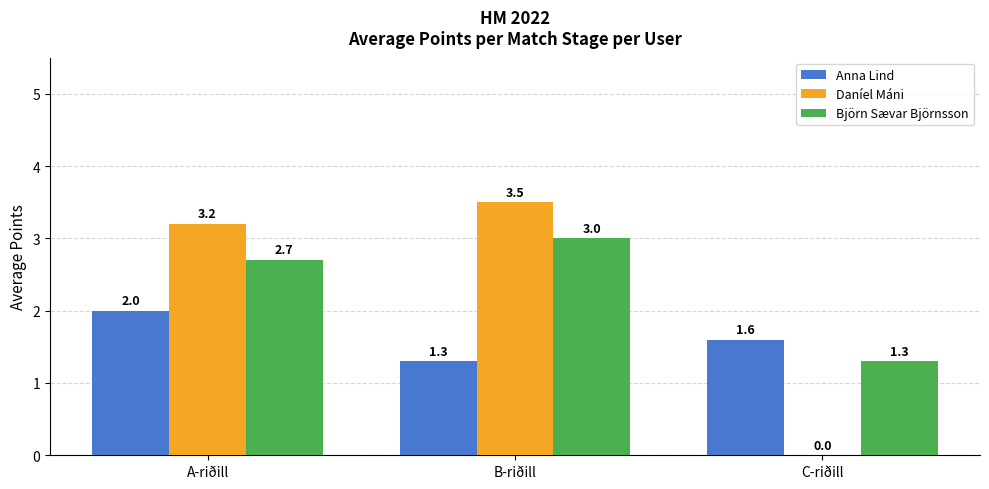

The value of Daníel Máni at C-riðill is 0.0. True or false?

True